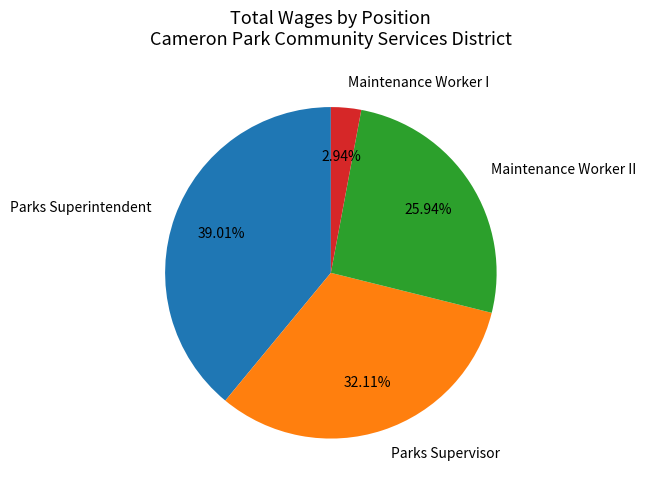

Which has a higher value, Maintenance Worker I or Parks Superintendent?

Parks Superintendent